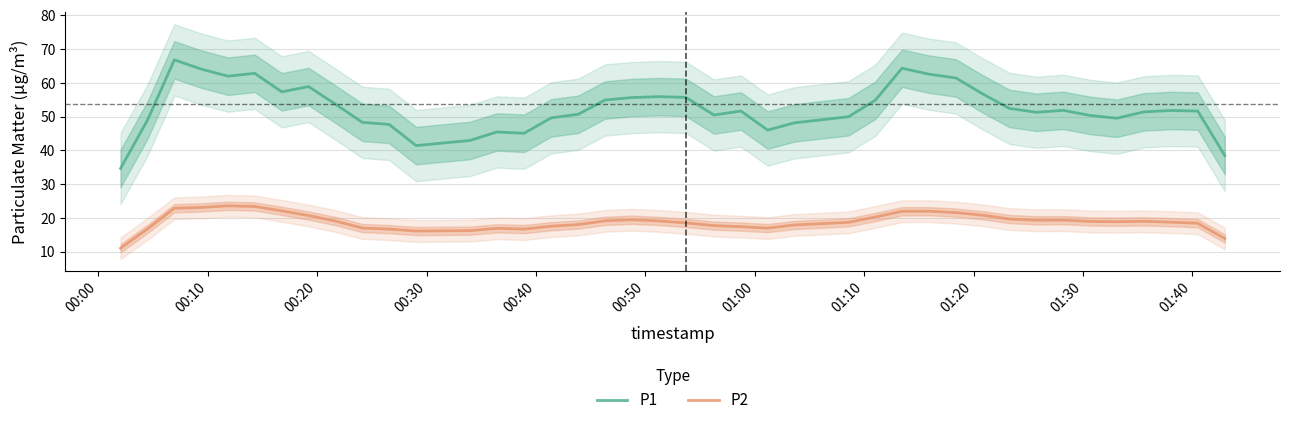

How many interior local valleys does the P1 series have?

8